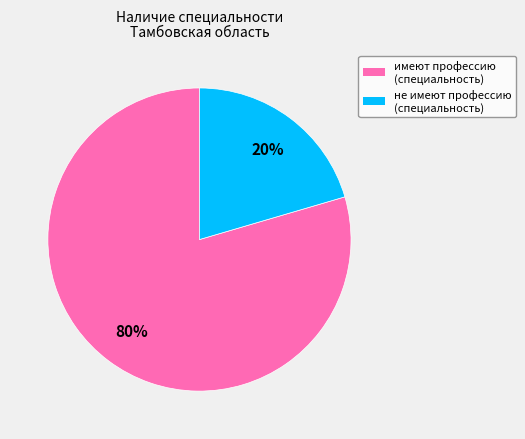

The имеют профессию (специальность) slice represents 65% of the pie. True or false?

False